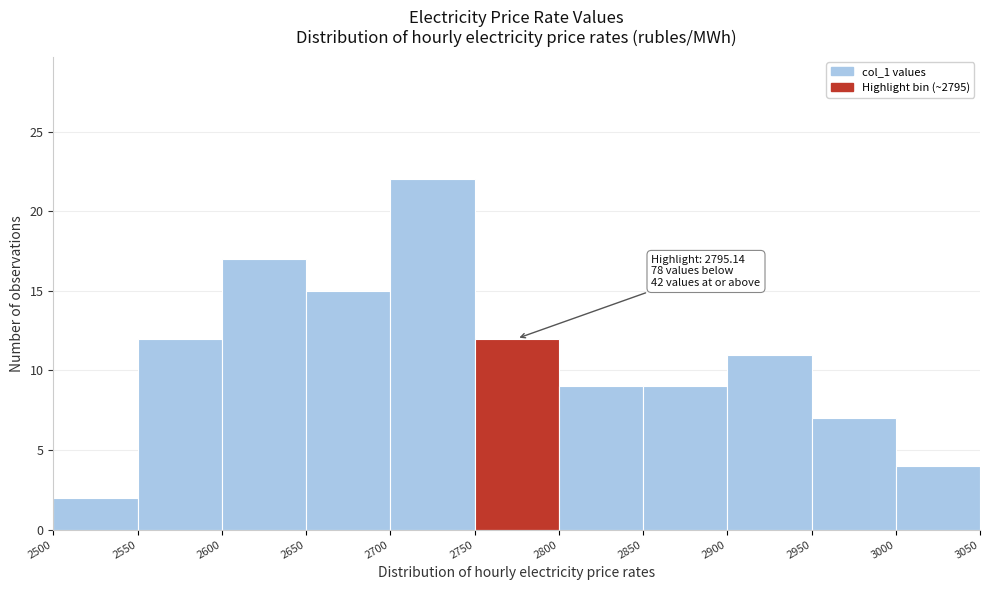

Which range on the x-axis has the tallest bar?

2700 to 2750